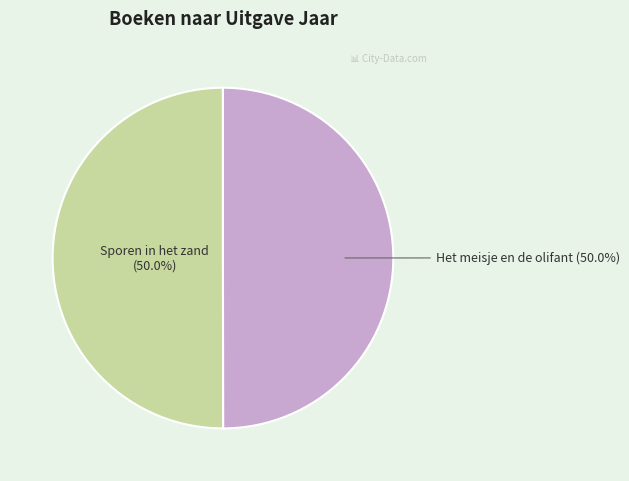

To the nearest percent, what is the combined percentage of Sporen in het zand and Het meisje en de olifant?

100%